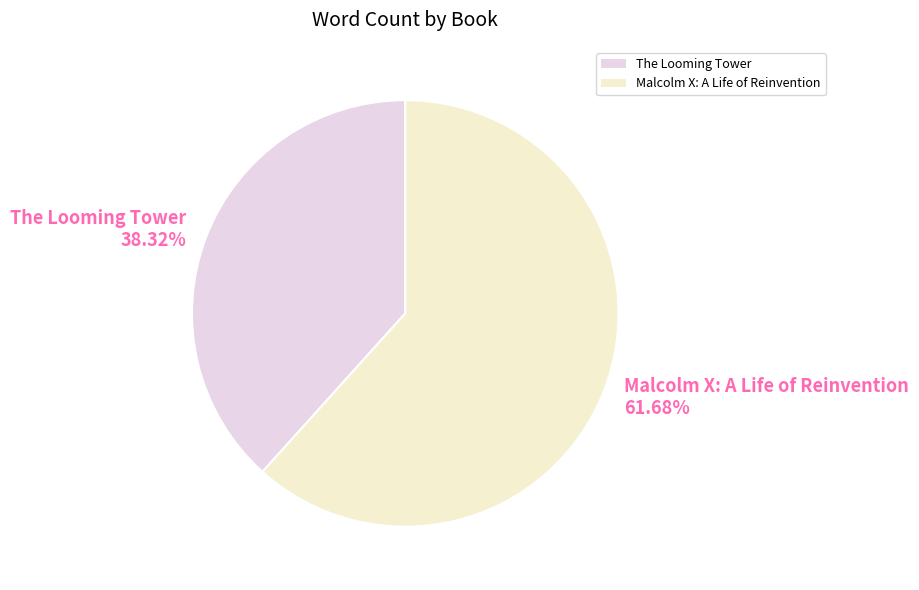

To the nearest percent, what percentage of the pie is The Looming Tower?

38%